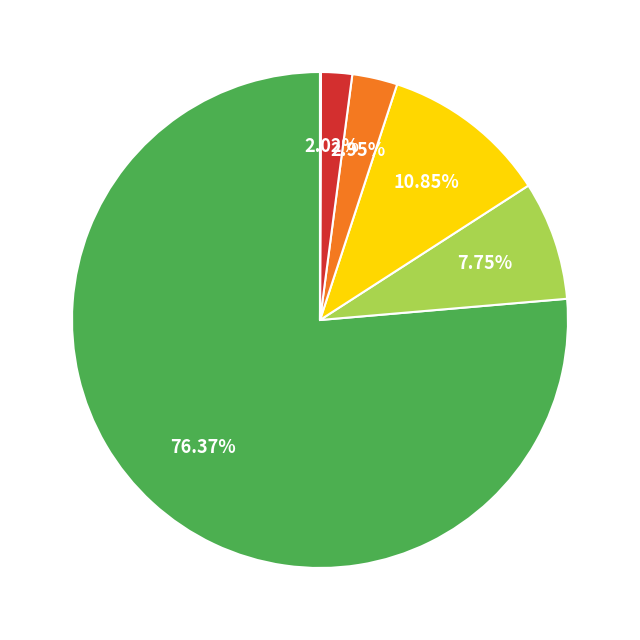

Does any single category account for the majority?

Yes